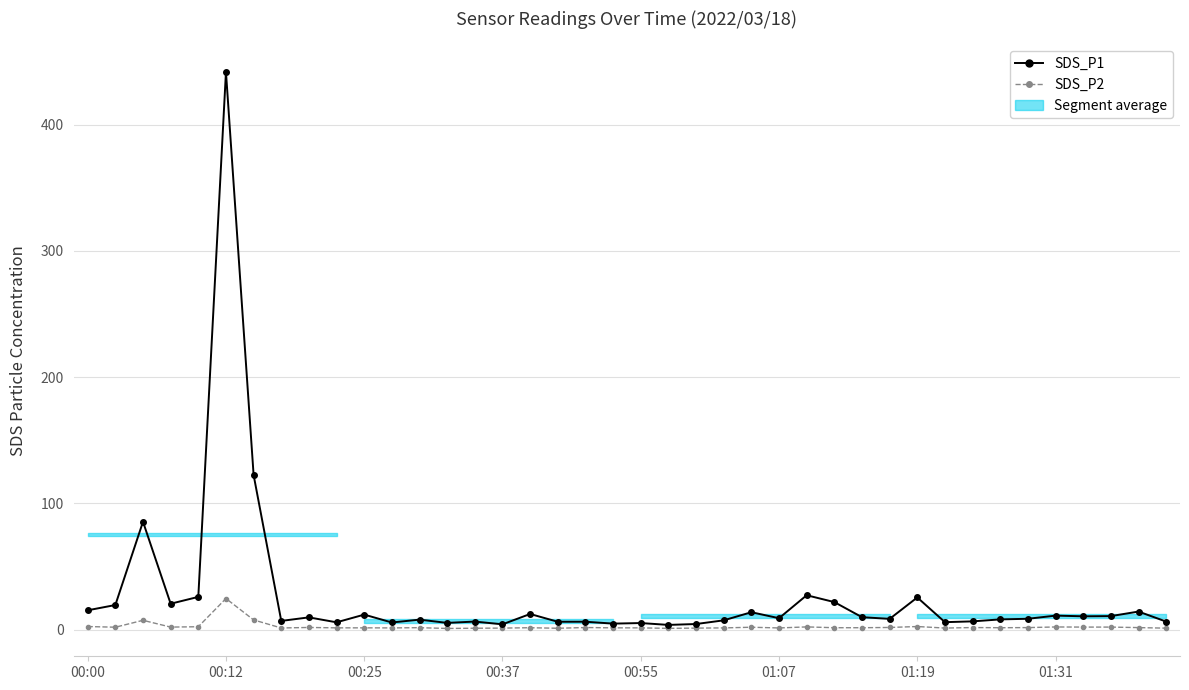

How many values in the SDS_P1 series exceed 9?

20